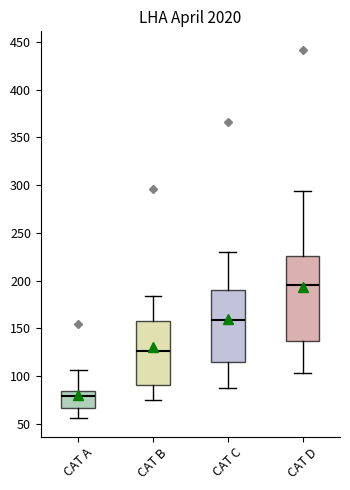

Reading left to right, read every box against the y-axis: the position of its median line, the range the box covers, and the ends of its whiskers. The values are not printed on the chart, so give them approximately, as read against the axis.

CAT A: median 80, box 65 to 85, whiskers 55 to 105
CAT B: median 125, box 90 to 160, whiskers 75 to 185
CAT C: median 160, box 115 to 190, whiskers 85 to 230
CAT D: median 195, box 135 to 225, whiskers 105 to 295